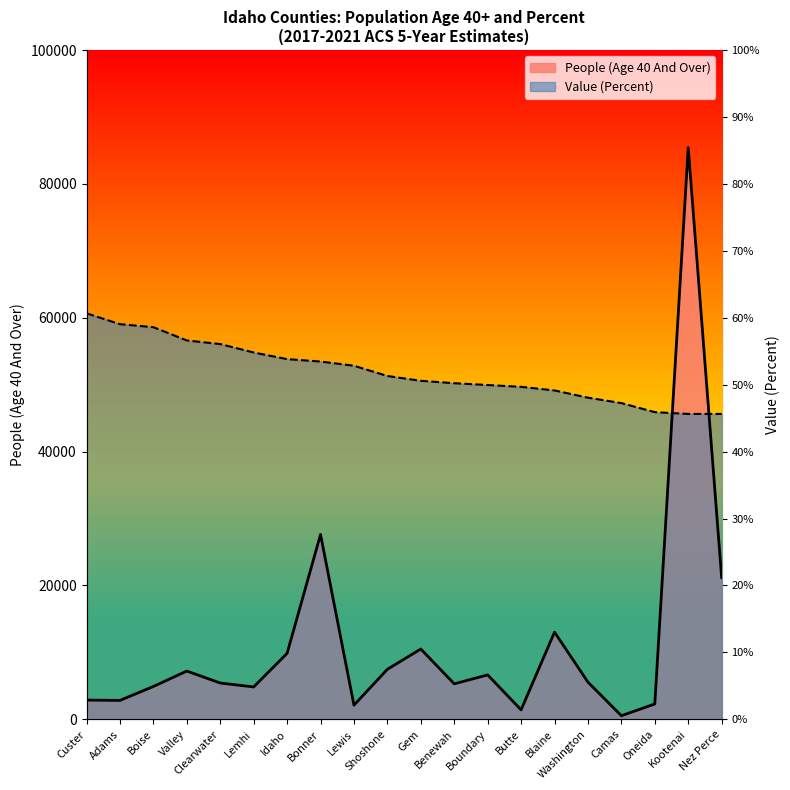

At which label does Value (Percent) reach its minimum?

Kootenai